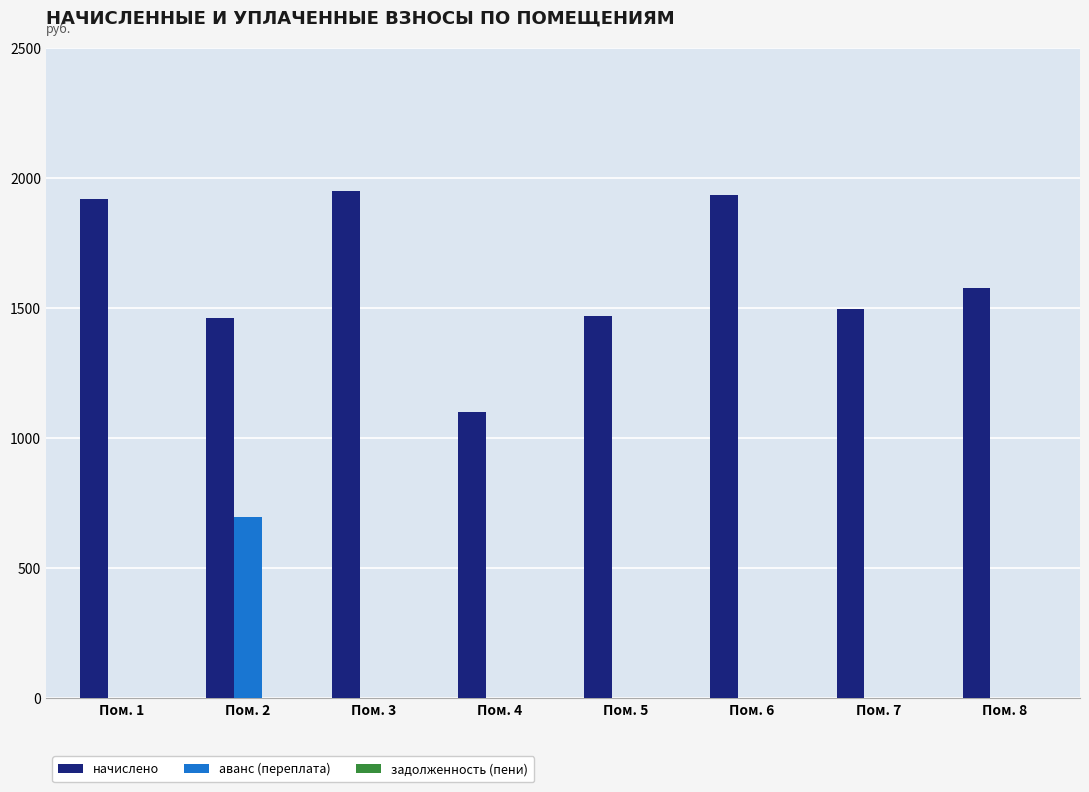

What is the approximate value of начислено at Пом. 5?

1469.6